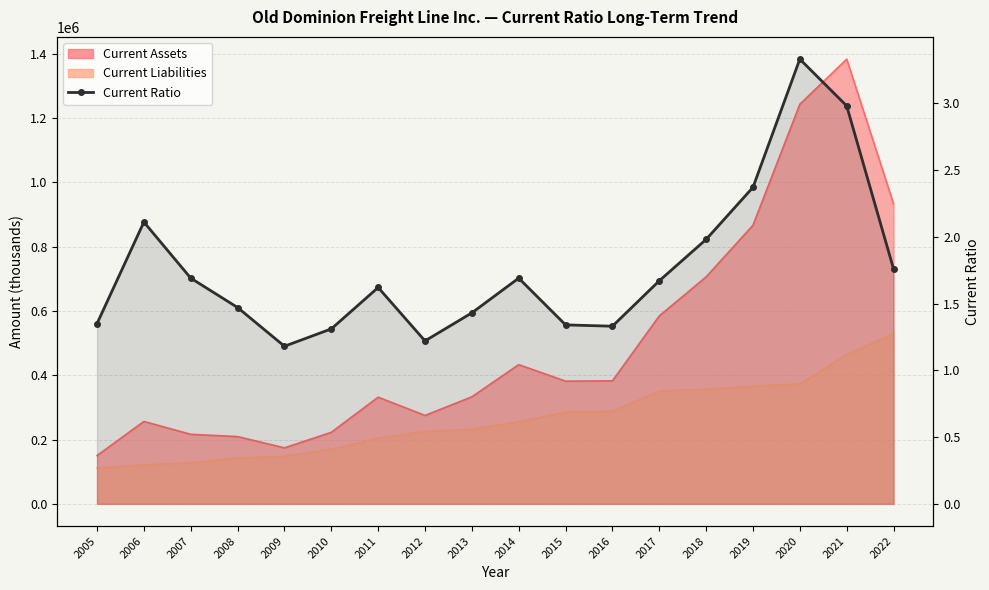

How many interior local peaks (higher than both neighbors) does the data have?

4